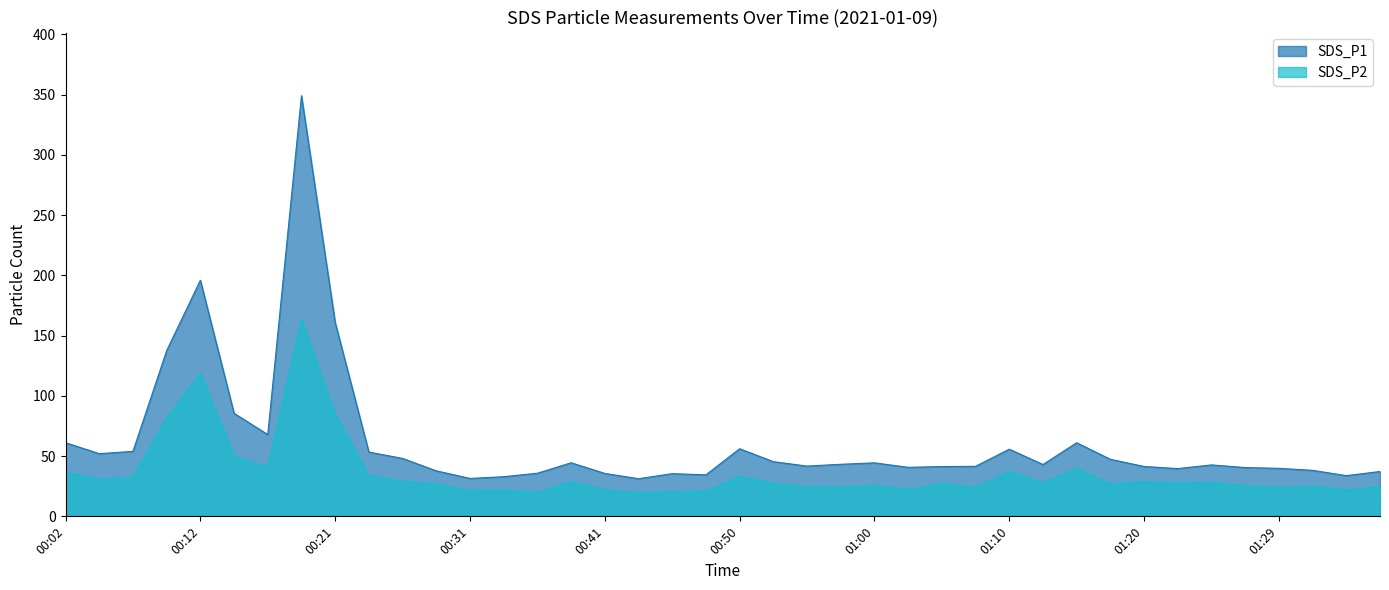

What is the approximate value of SDS_P1 at 01:15?

61.1